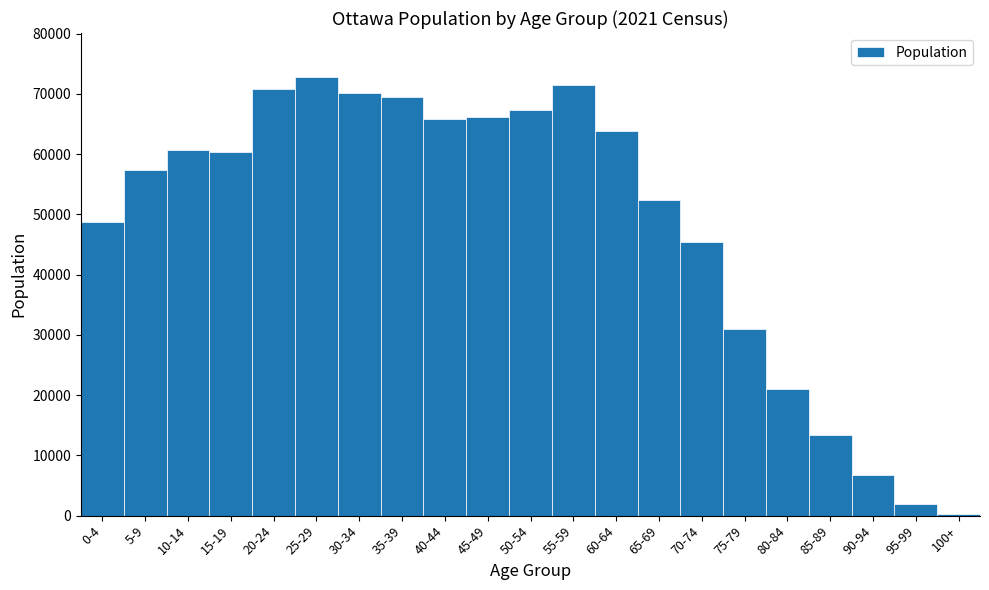

Reading left to right, transcribe all the data shown in this chart.

0-4=48790	5-9=57410	10-14=60720	15-19=60385	20-24=70785	25-29=72830	30-34=70190	35-39=69520	40-44=65890	45-49=66240	50-54=67265	55-59=71465	60-64=63795	65-69=52355	70-74=45375	75-79=30940	80-84=21080	85-89=13385	90-94=6775	95-99=1960	100+=275